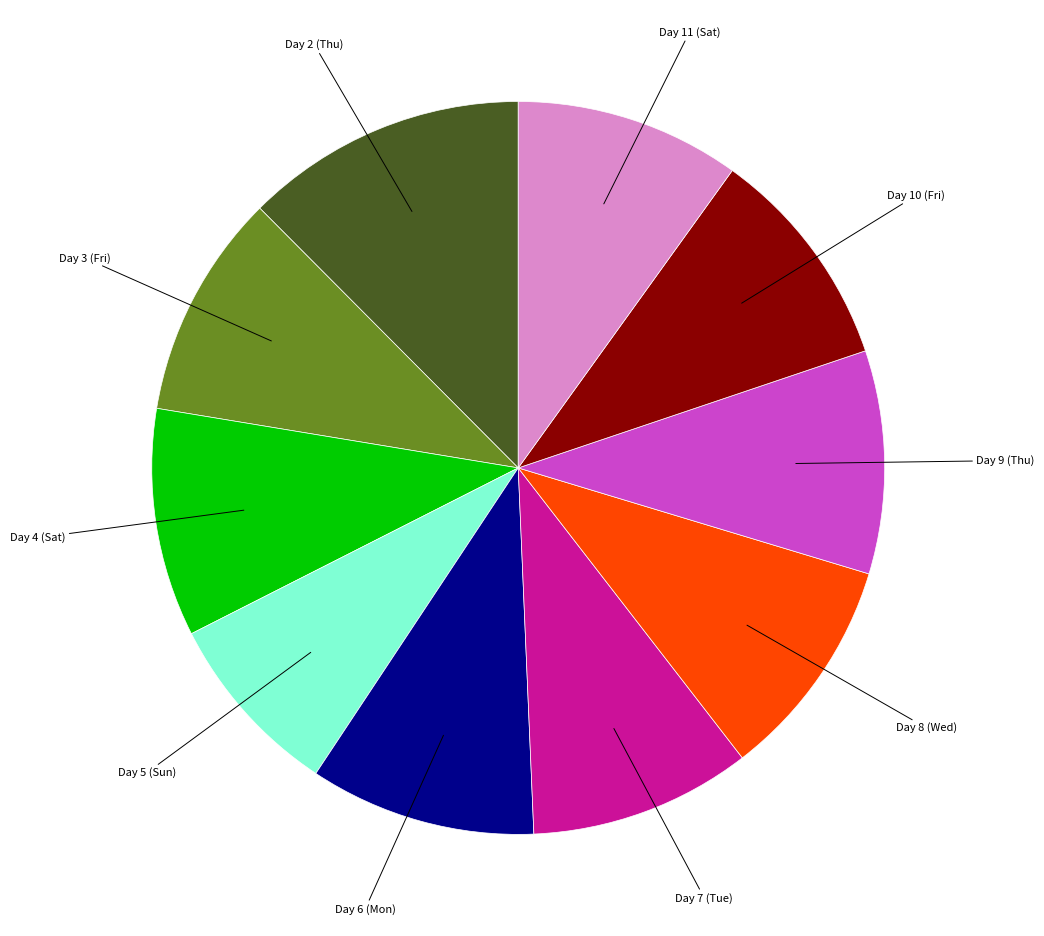

Is there a majority slice in this chart?

No